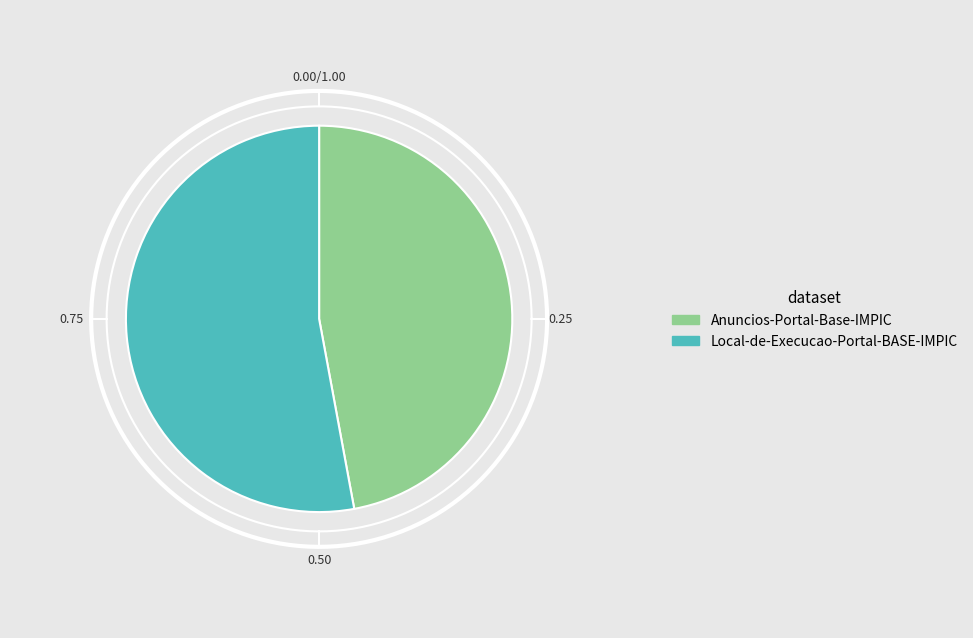

Count the number of slices in the pie.

2